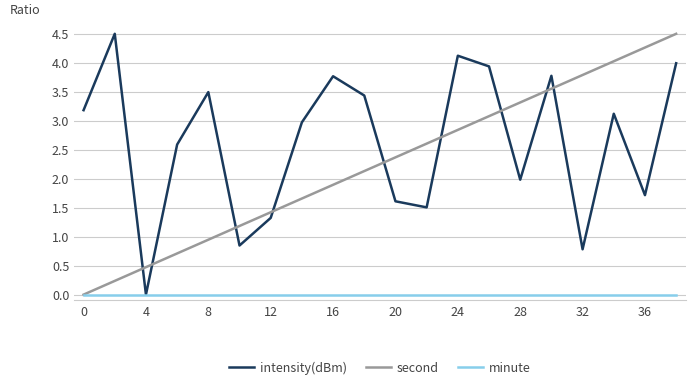

How many lines are shown in the chart?

3